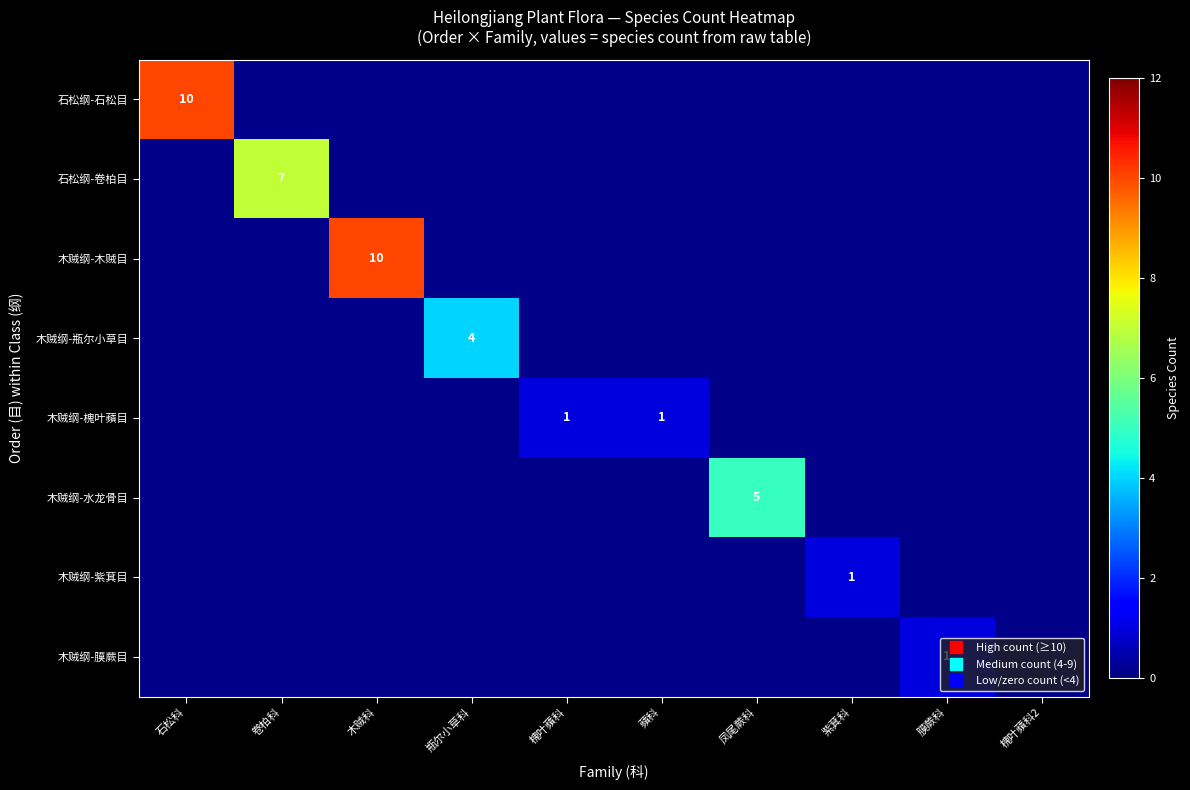

The value of 木贼纲-紫萁目 at 石松科 is 0.1. True or false?

False